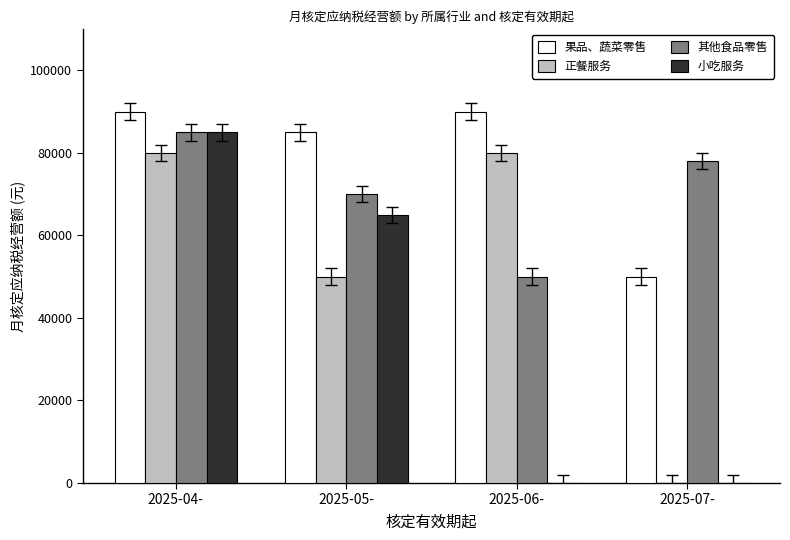

What is the greatest value displayed?

90000